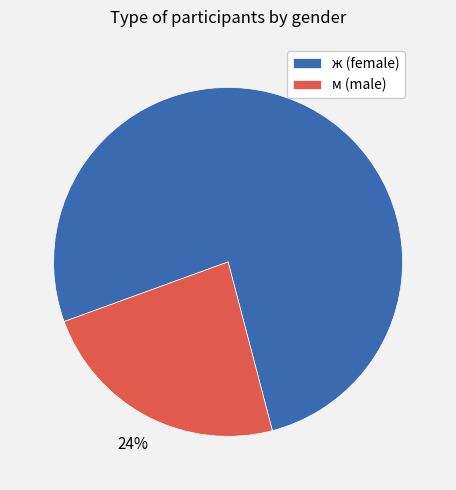

What is the smallest slice in the pie chart?

м